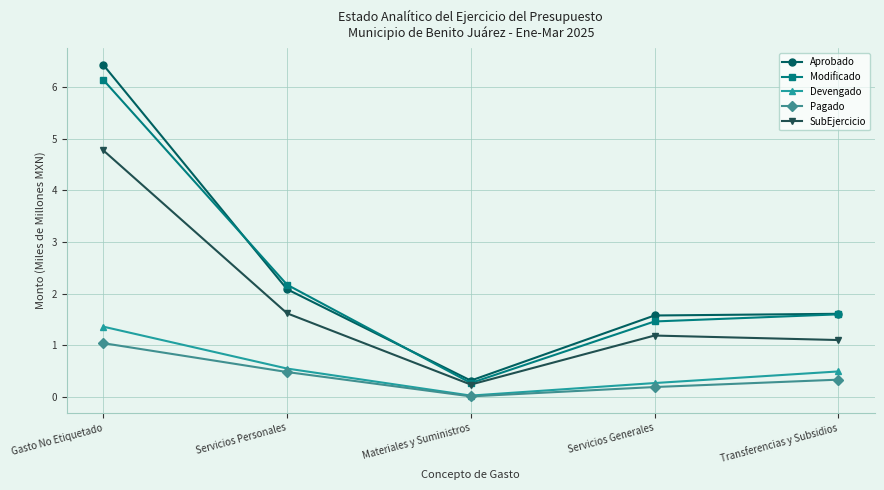

What is the difference between the highest and lowest values at Gasto No Etiquetado?

5.4